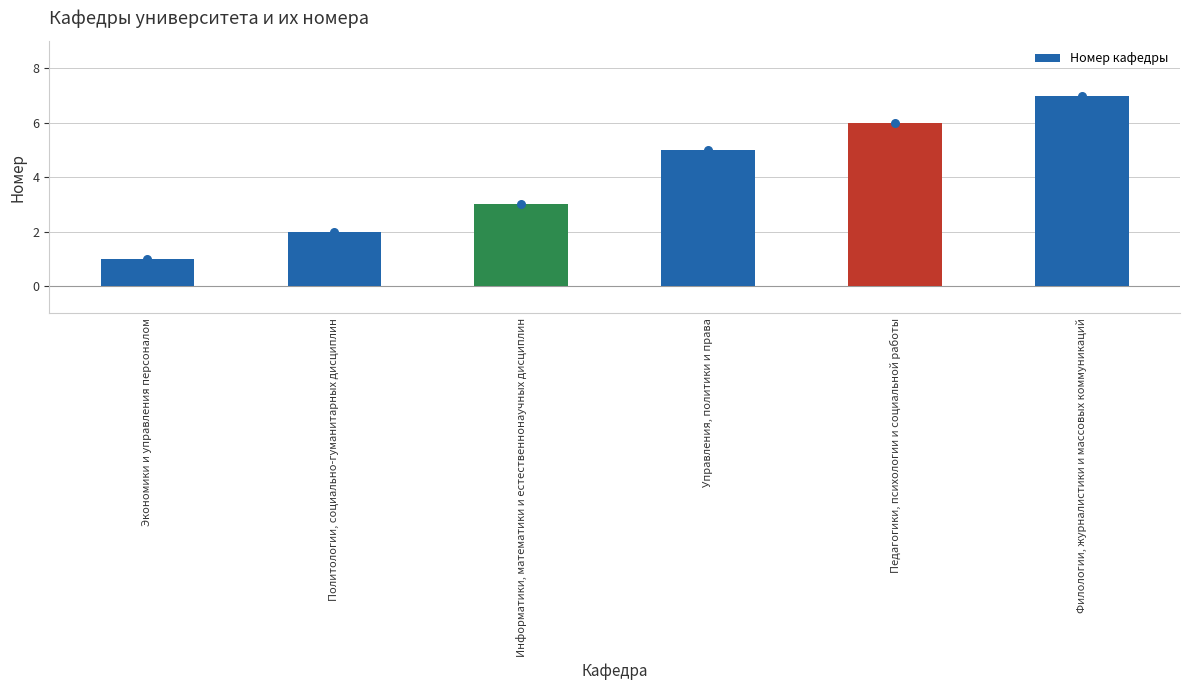

What is the change in value from Экономики и управления персоналом to Филологии, журналистики и массовых коммуникаций?

+6